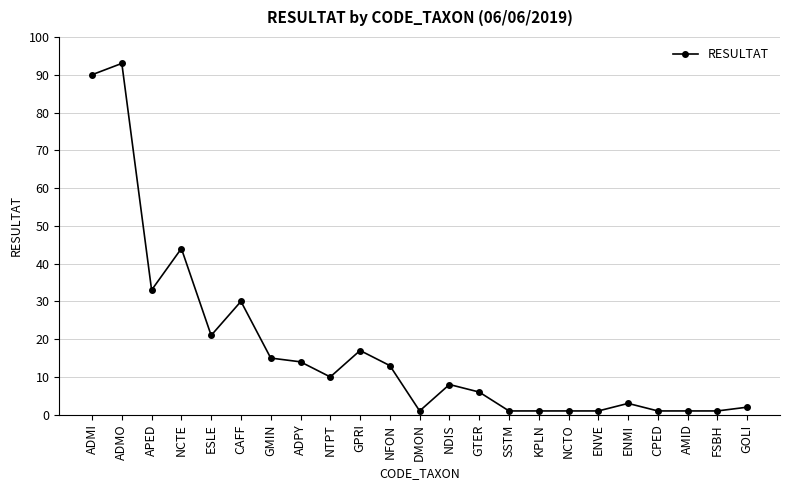

Which has a higher value, ADMO or NDIS?

ADMO